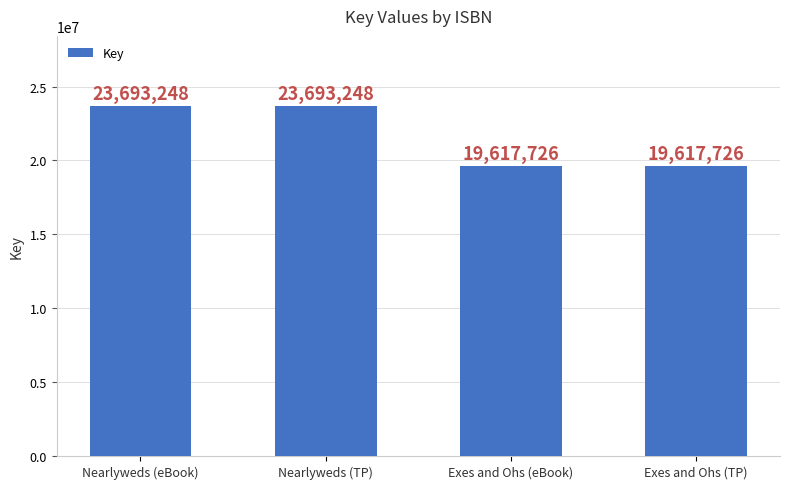

True or false: the data shows 34437133 at Nearlyweds (TP).

False